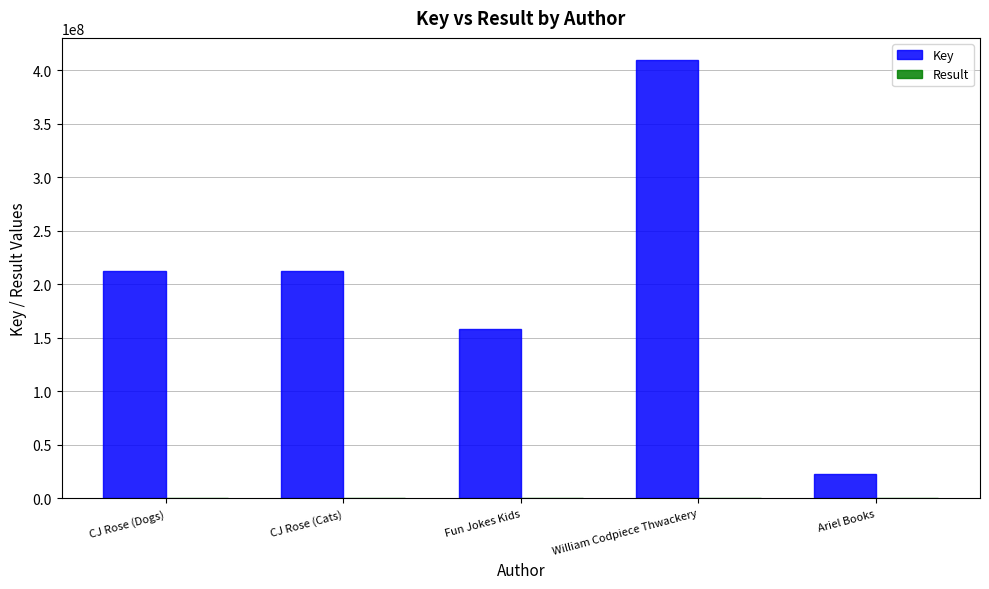

Which category has the highest value in the Key series?

William Codpiece Thwackery